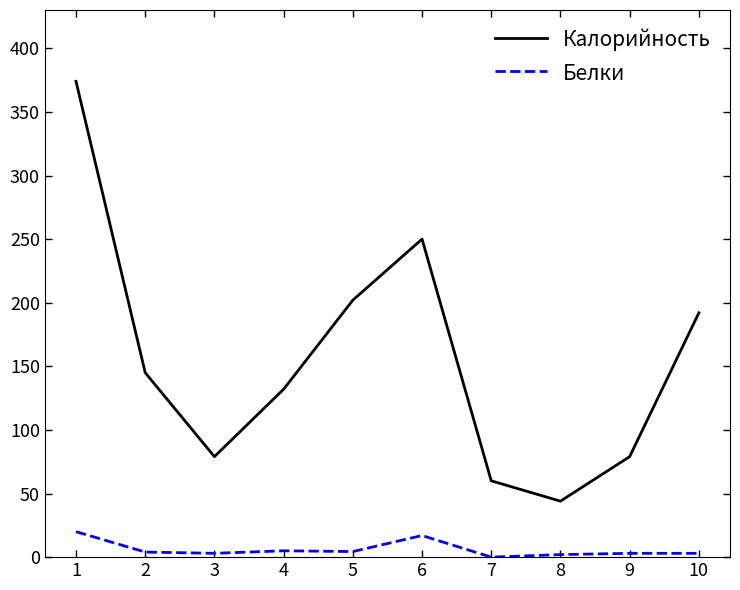

What is the total value across all series at 7?

60.0